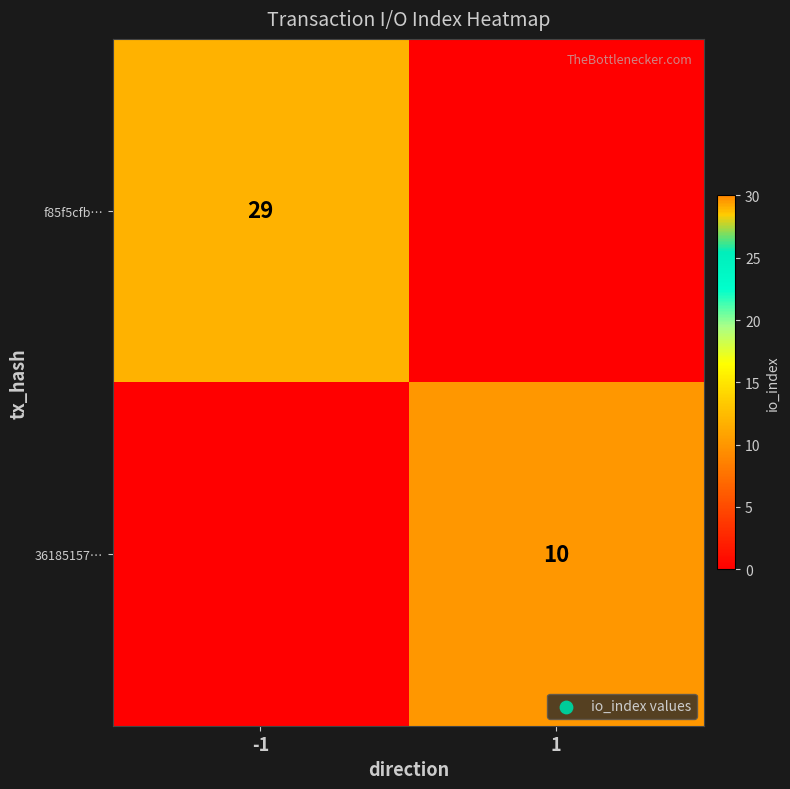

How many distinct data groups are displayed?

2